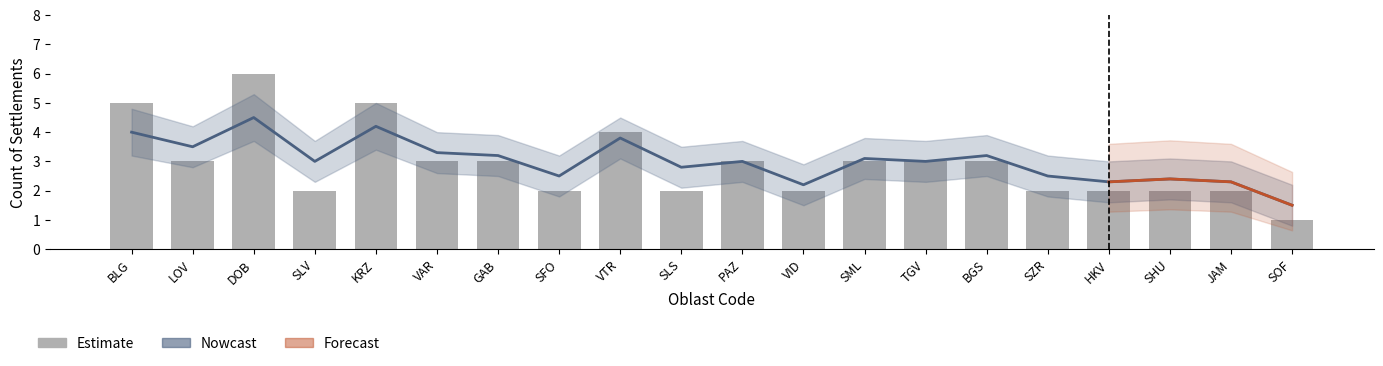

Rank the categories by value from lowest to highest.

SOF, SLV, SFO, SLS, VID, SZR, HKV, SHU, JAM, LOV, VAR, GAB, PAZ, SML, TGV, BGS, VTR, BLG, KRZ, DOB